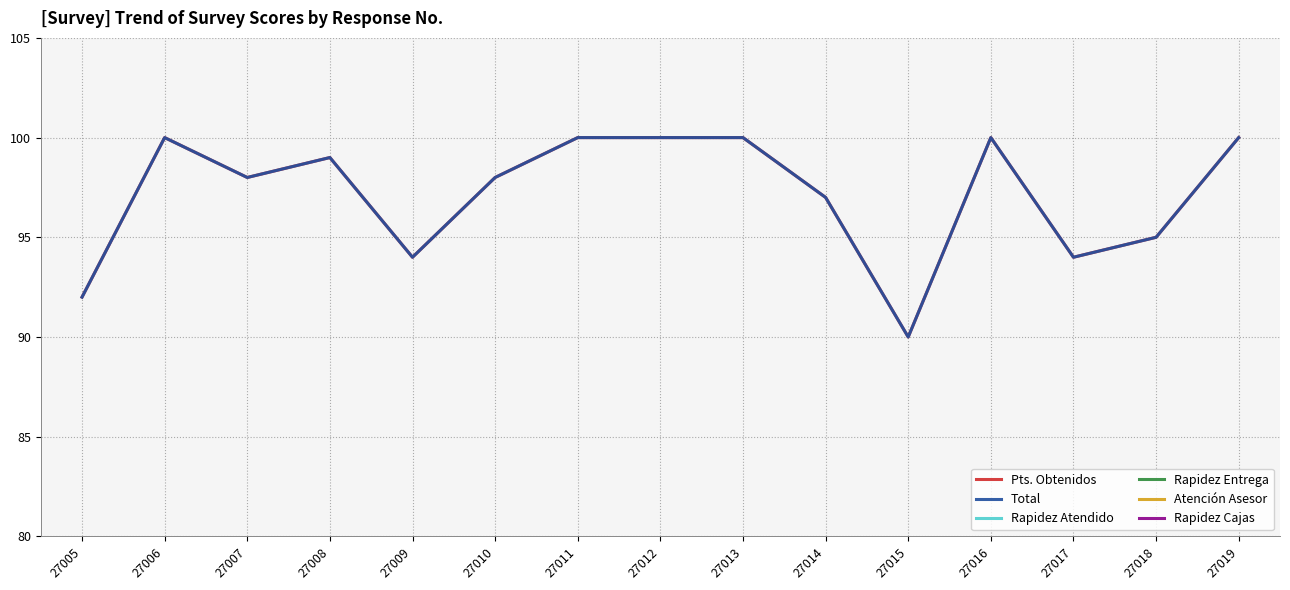

Reading left to right, transcribe all the data shown in this chart.

Pts. Obtenidos: 92	100	98	99	94	98	100	100	100	97	90	100	94	95	100
Total: 92	100	98	99	94	98	100	100	100	97	90	100	94	95	100
Rapidez Atendido: 9	10	9	10	9	10	10	10	10	10	5	10	9	10	10
Rapidez Entrega: 9	10	9	10	9	9	10	10	10	10	9	10	9	9	10
Atención Asesor: 9	10	10	9	9	10	10	10	10	9	9	10	9	9	10
Rapidez Cajas: 10	10	10	10	9	10	10	10	10	10	9	10	9	9	10